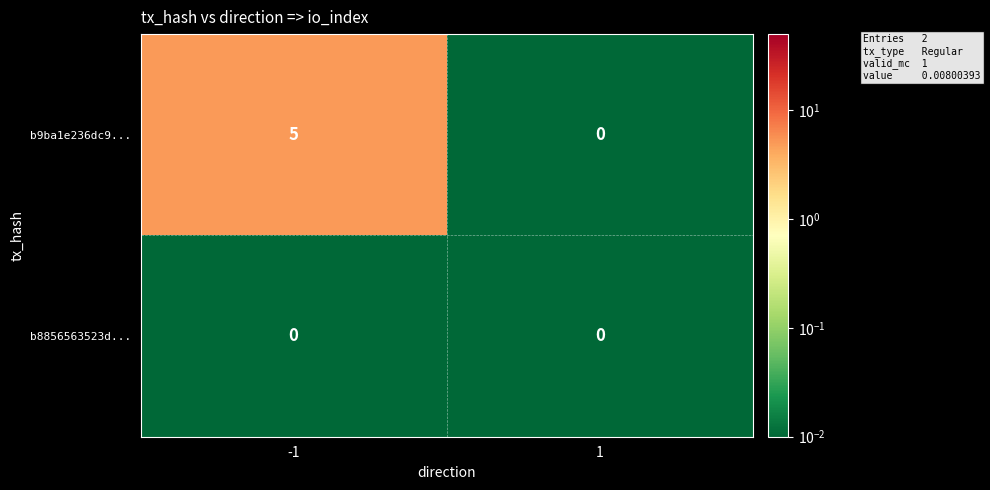

What is the total value across all series at -1?

5